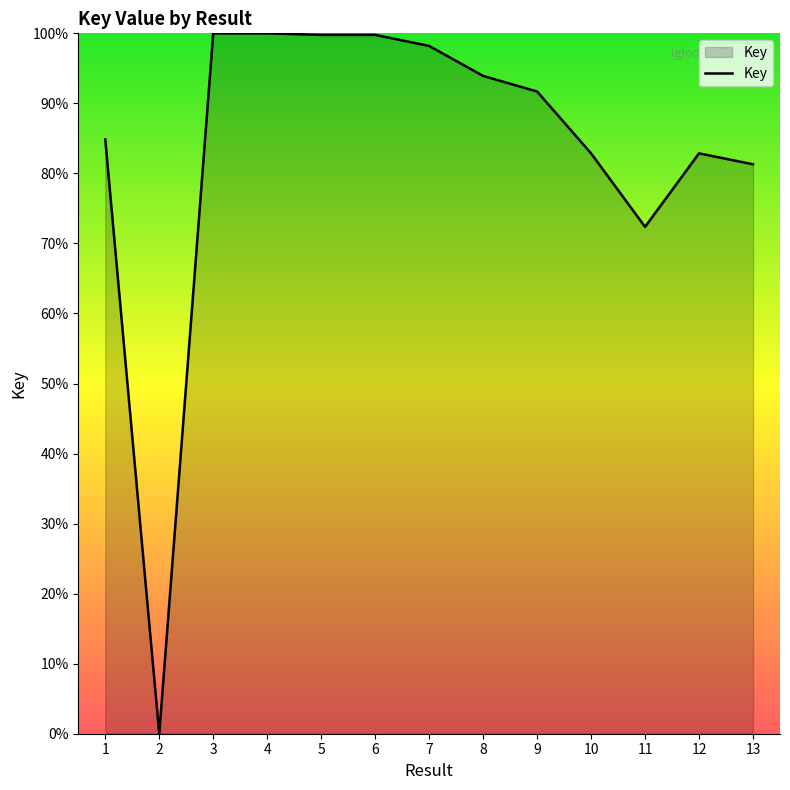

Does the chart display data point markers on the line(s)?

No